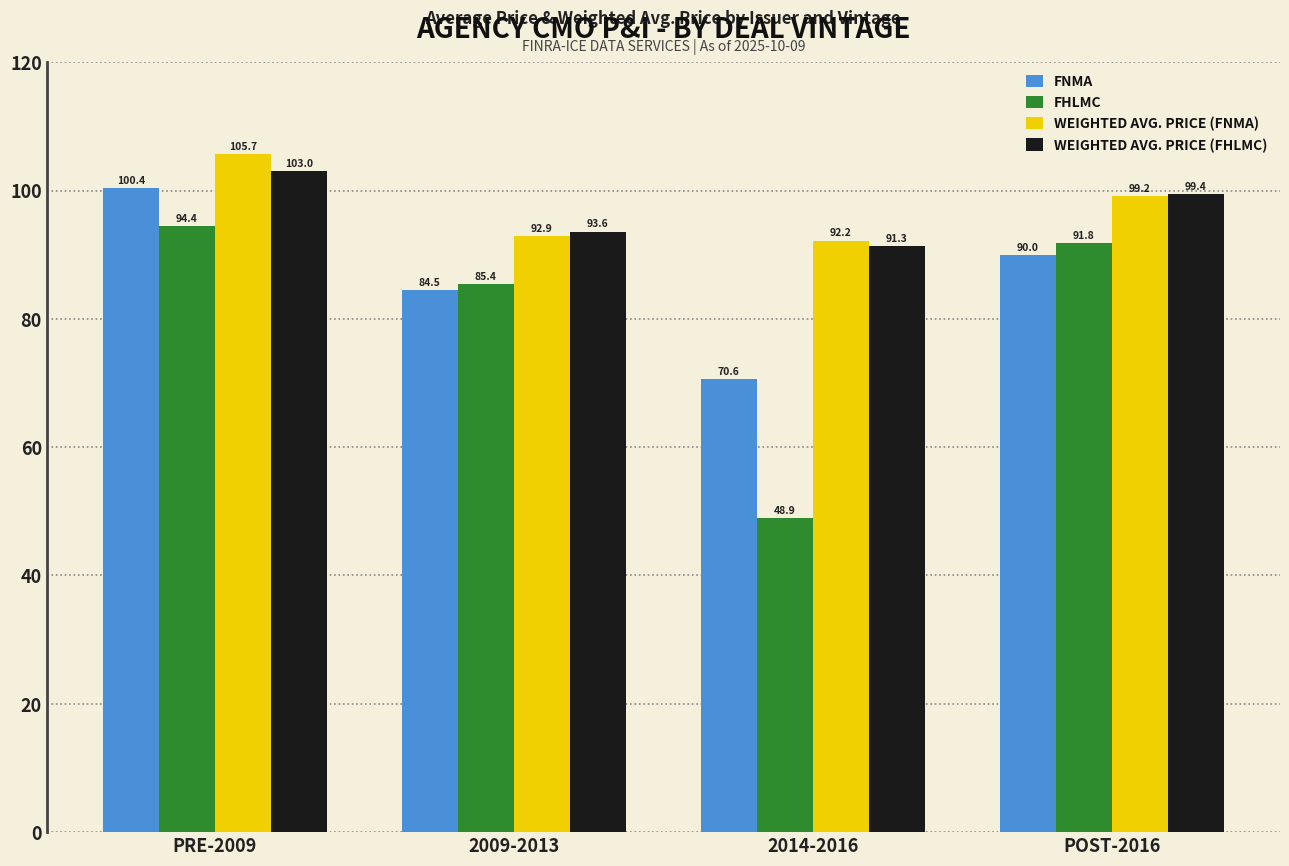

Is the value of WEIGHTED AVG. PRICE (FNMA) at 2014-2016 greater than the value of FNMA at PRE-2009?

No